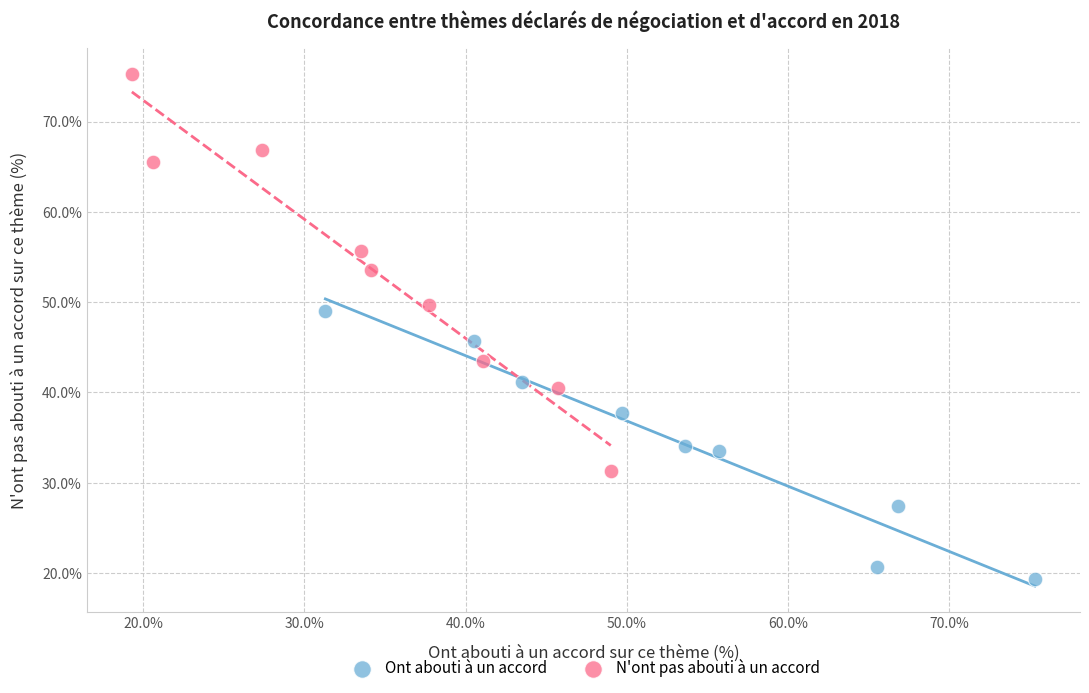

Which series has the widest spread of Y values?

N'ont pas abouti à un accord